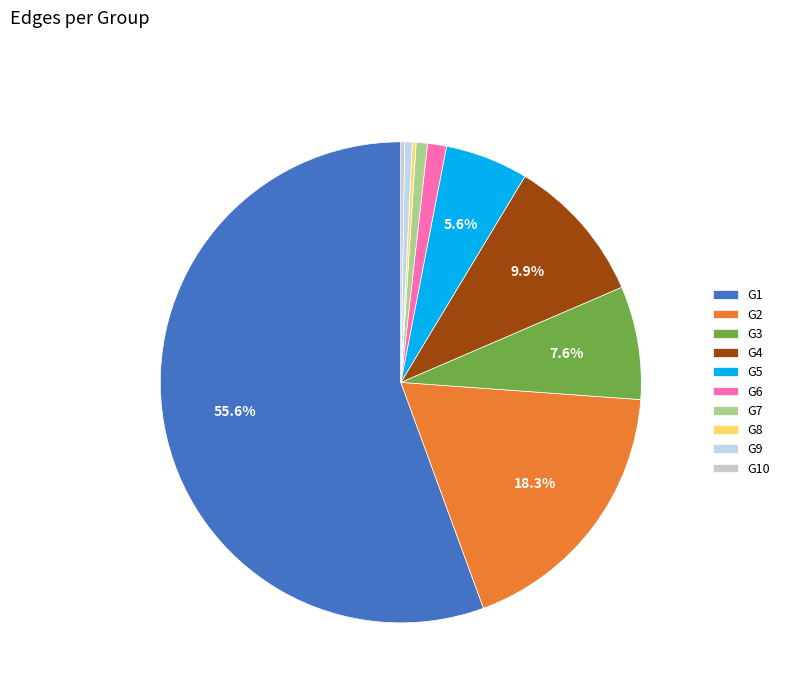

What is the majority slice?

G1